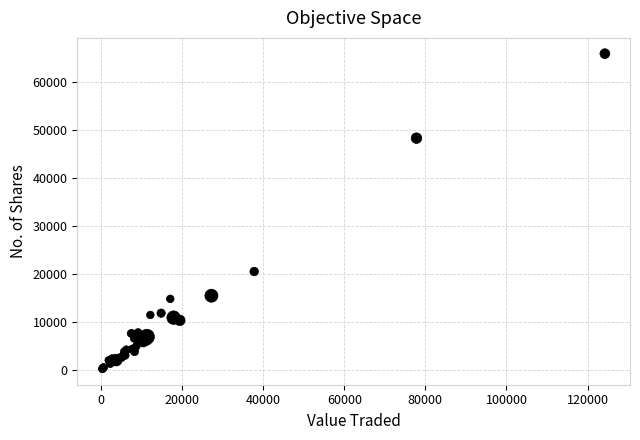

What Y value in the scatter plot is closest to 33017?

20486